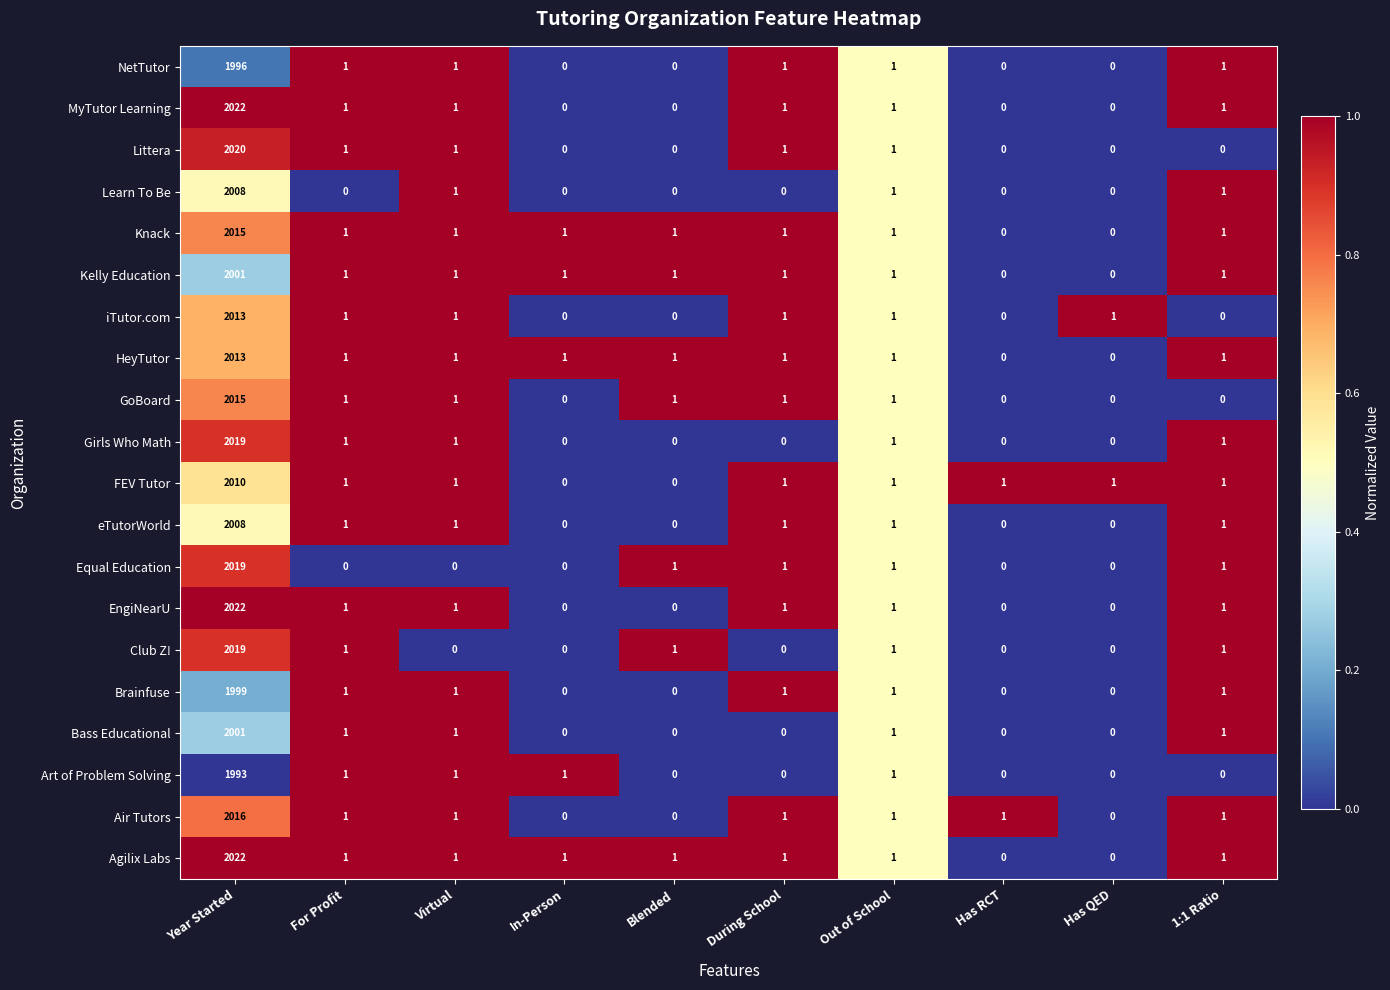

The Bass Educational series shows 1337 at During School. True or false?

False